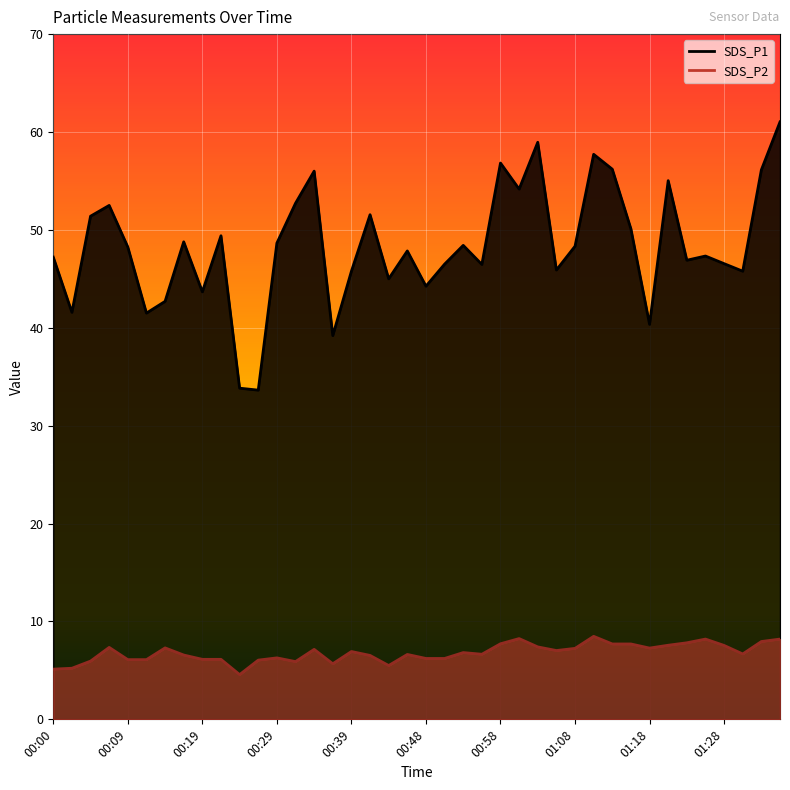

Between 00:27 and 00:48, which is larger?

00:48